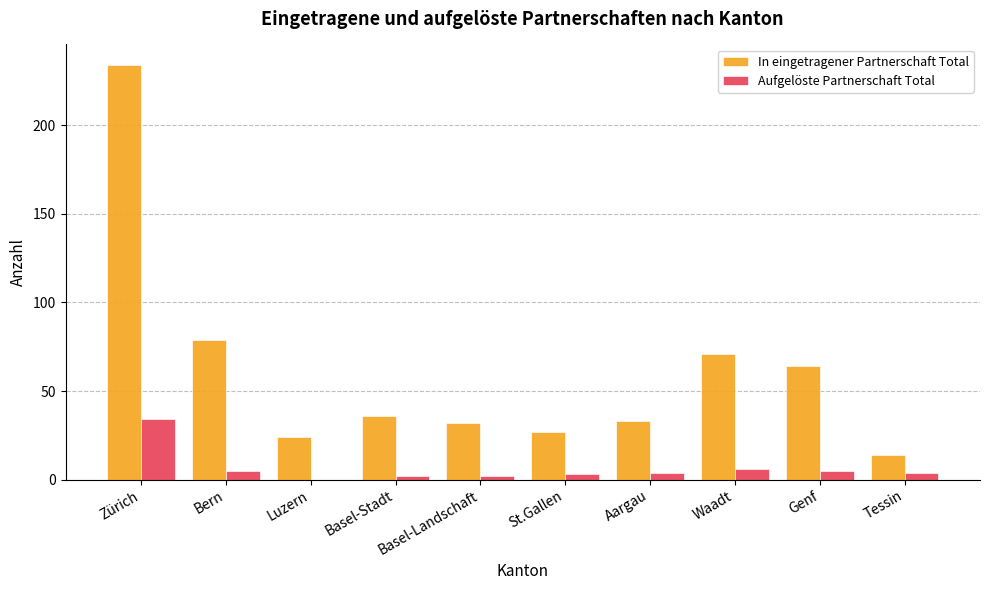

What is the difference between the In eingetragener Partnerschaft Total values at Aargau and Tessin?

19